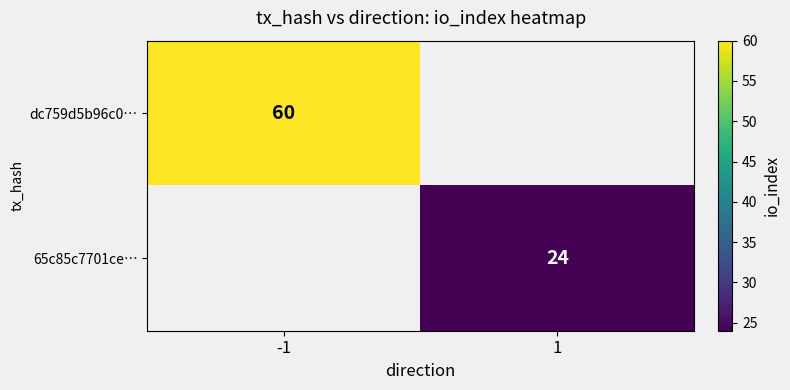

True or false: 65c85c7701ce… has a value of 24 at 1.

True